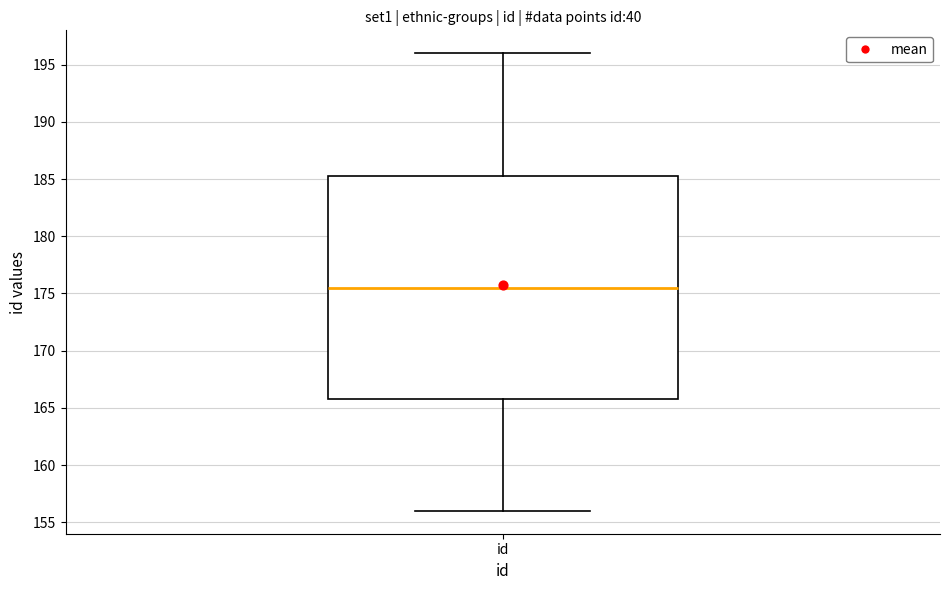

Where does the upper whisker of the box for id end on the y-axis? The values are not printed on the chart, so give them approximately, as read against the axis.

196.0